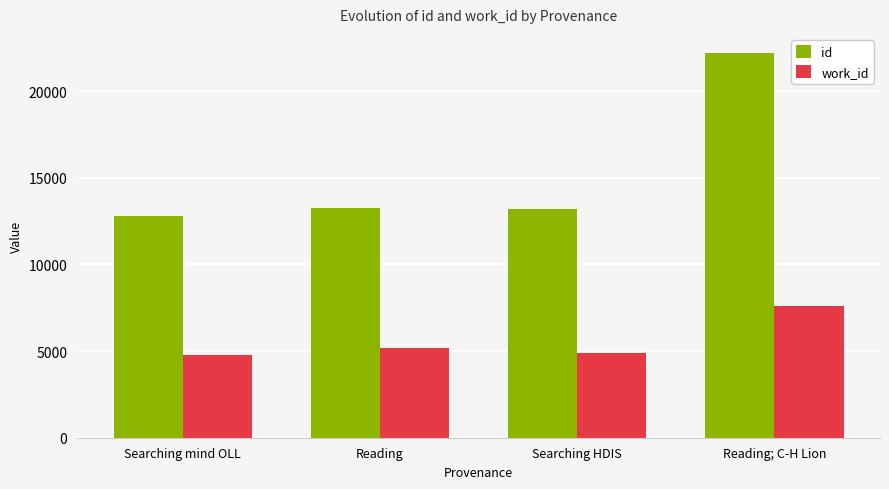

Which category has the highest value across all series?

Reading; C-H Lion